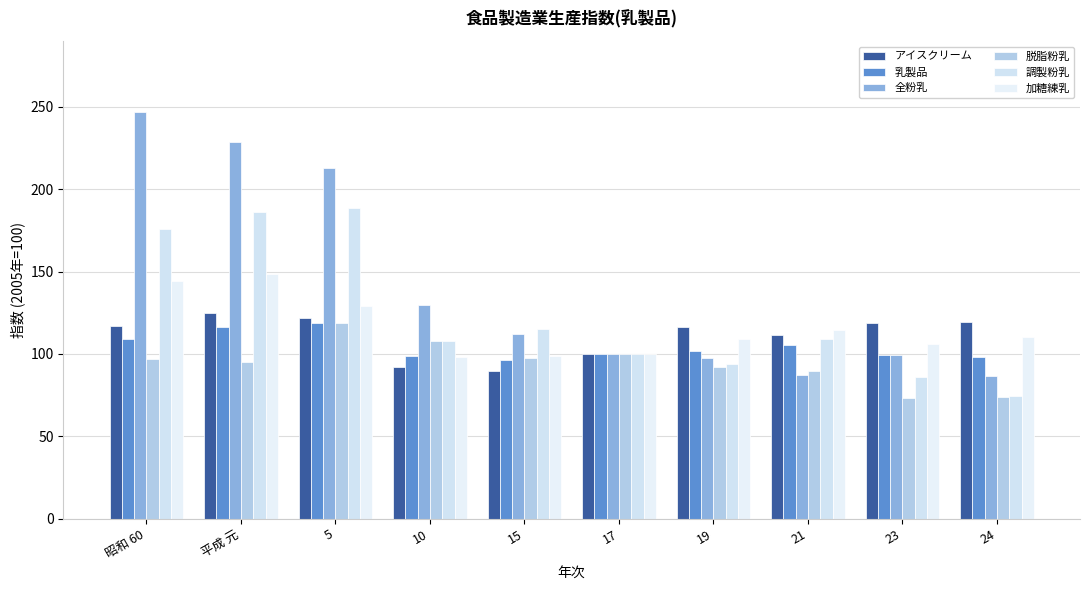

List the labels in order of 乳製品 value, smallest first.

15, 24, 10, 23, 17, 19, 21, 昭和 60, 平成 元, 5